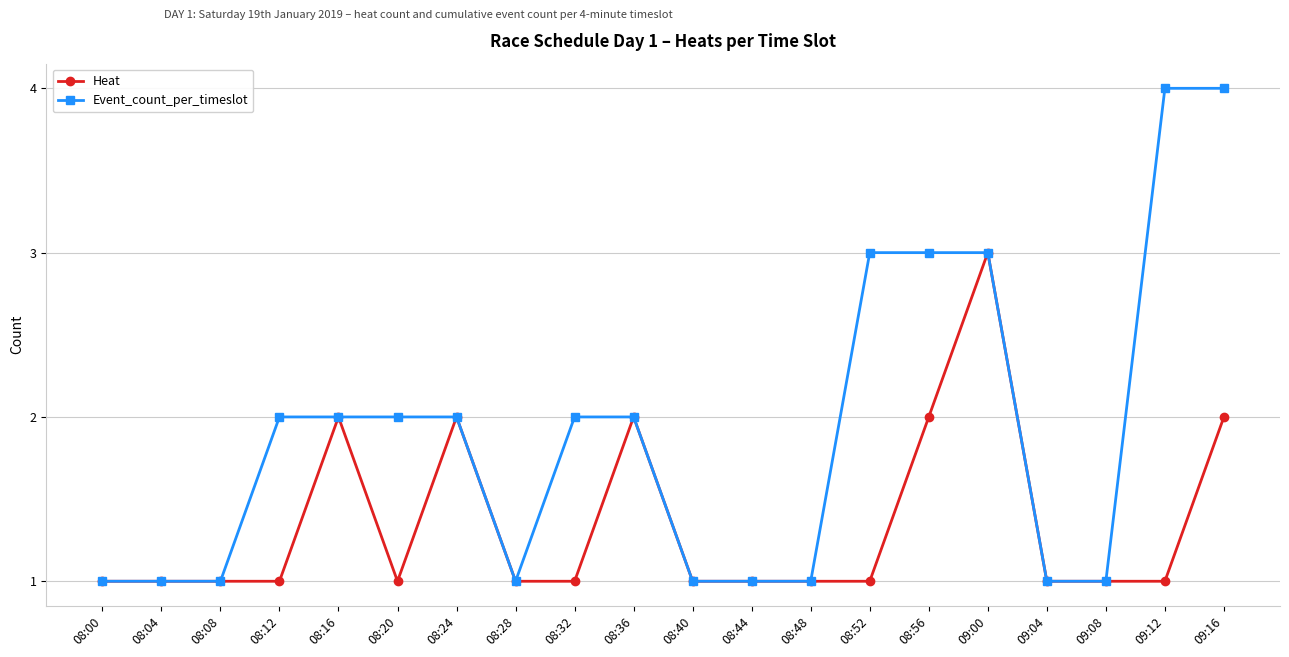

List the series in order of their overall mean, lowest first.

Heat, Event_count_per_timeslot